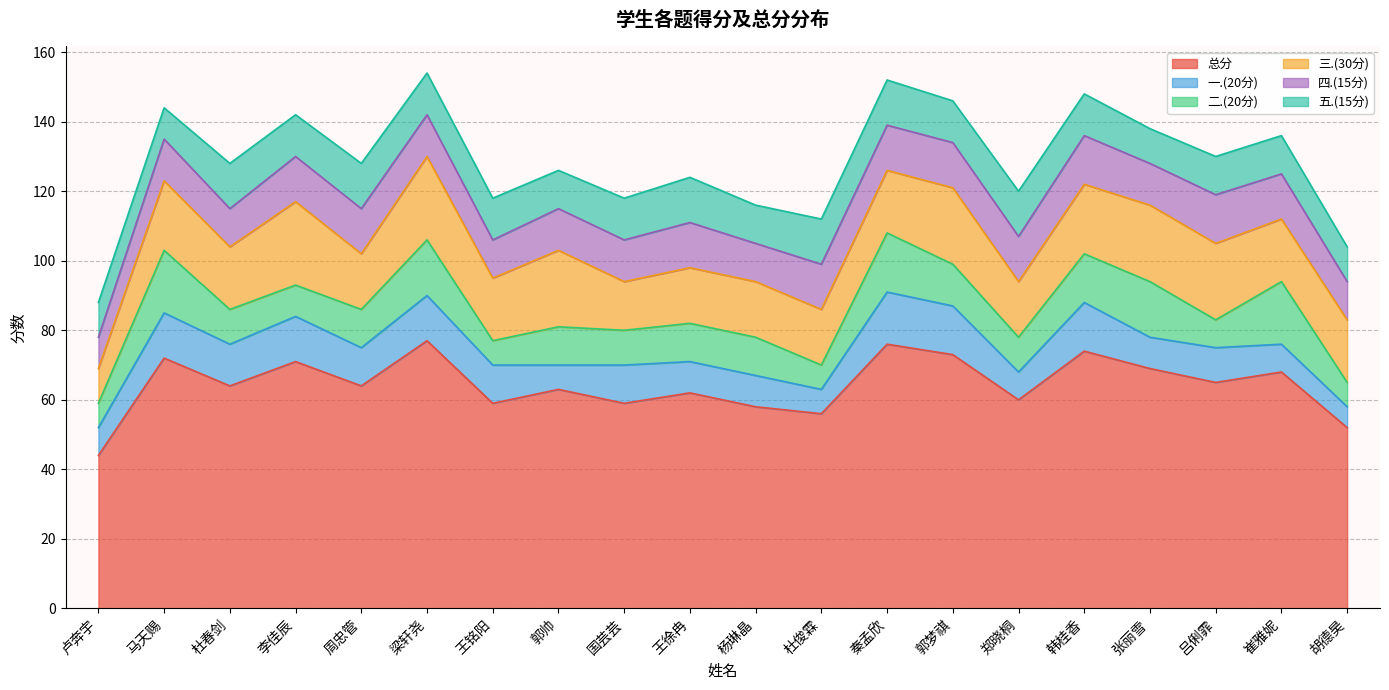

Reading left to right, list all the values displayed in this chart.

总分: 44	72	64	71	64	77	59	63	59	62	58	56	76	73	60	74	69	65	68	52
一.(20分): 8	13	12	13	11	13	11	7	11	9	9	7	15	14	8	14	9	10	8	6
二.(20分): 7	18	10	9	11	16	7	11	10	11	11	7	17	12	10	14	16	8	18	7
三.(30分): 10	20	18	24	16	24	18	22	14	16	16	16	18	22	16	20	22	22	18	18
四.(15分): 9	12	11	13	13	12	11	12	12	13	11	13	13	13	13	14	12	14	13	11
五.(15分): 10	9	13	12	13	12	12	11	12	13	11	13	13	12	13	12	10	11	11	10